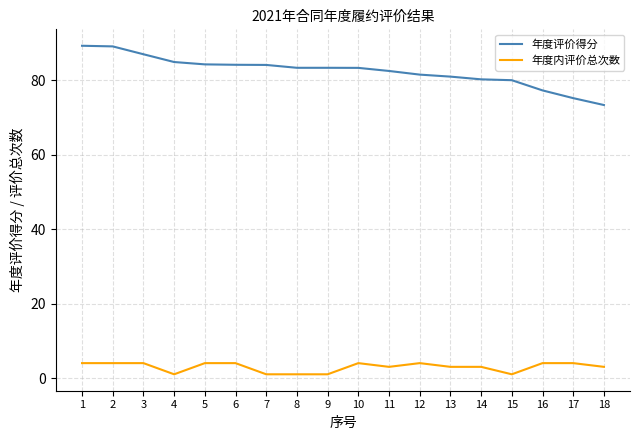

What is the difference between the maximum and minimum values in the 年度内评价总次数 series?

3.0